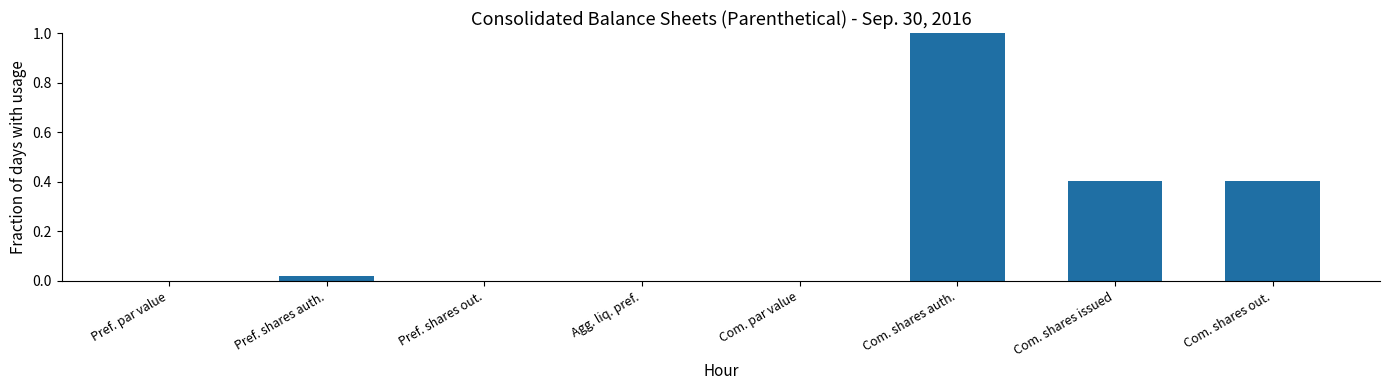

True or false: the data shows 0.3 at Com. shares out..

False